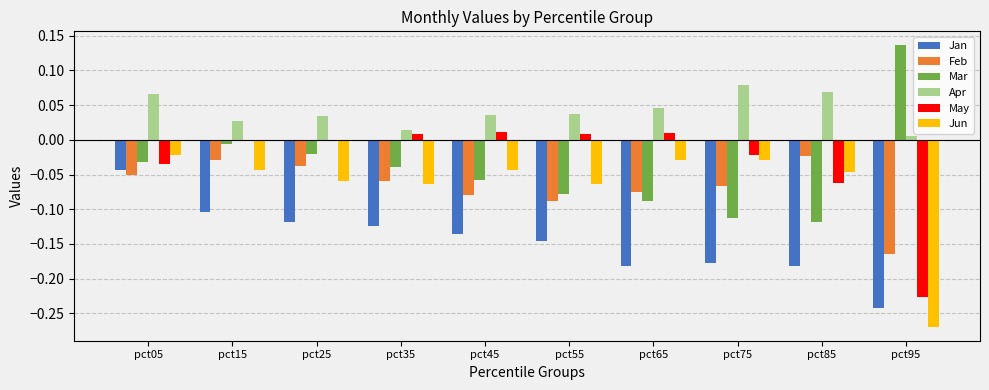

How many categories are shown in the chart?

10